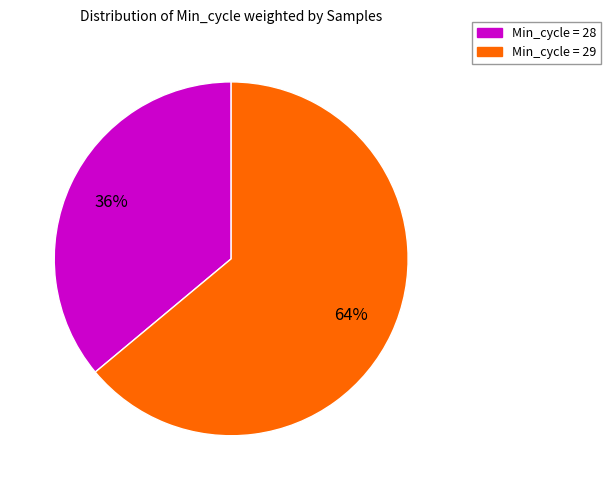

Does any single category account for the majority?

Yes